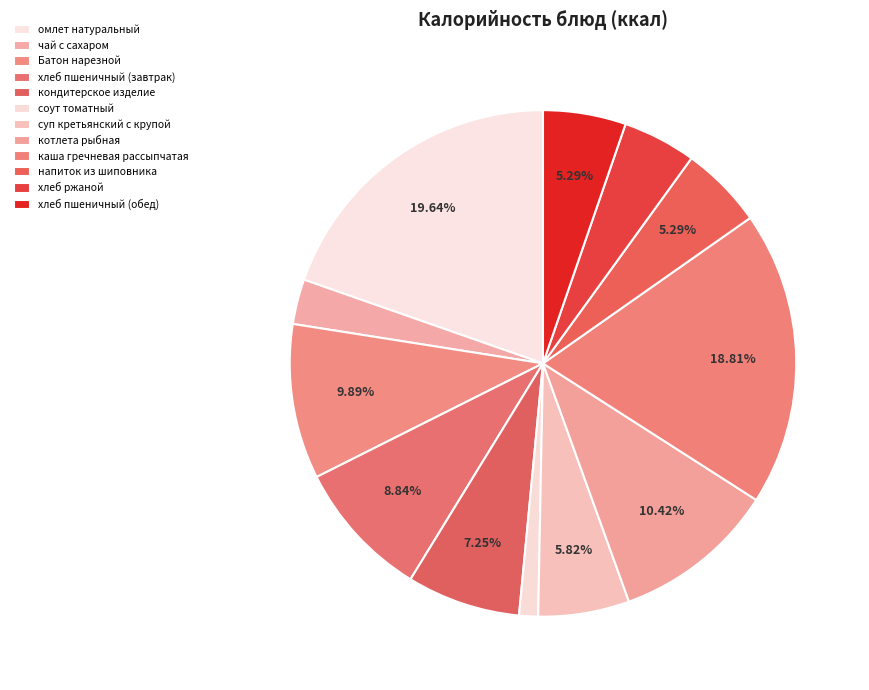

Does омлет натуральный account for over 50% of the chart?

No